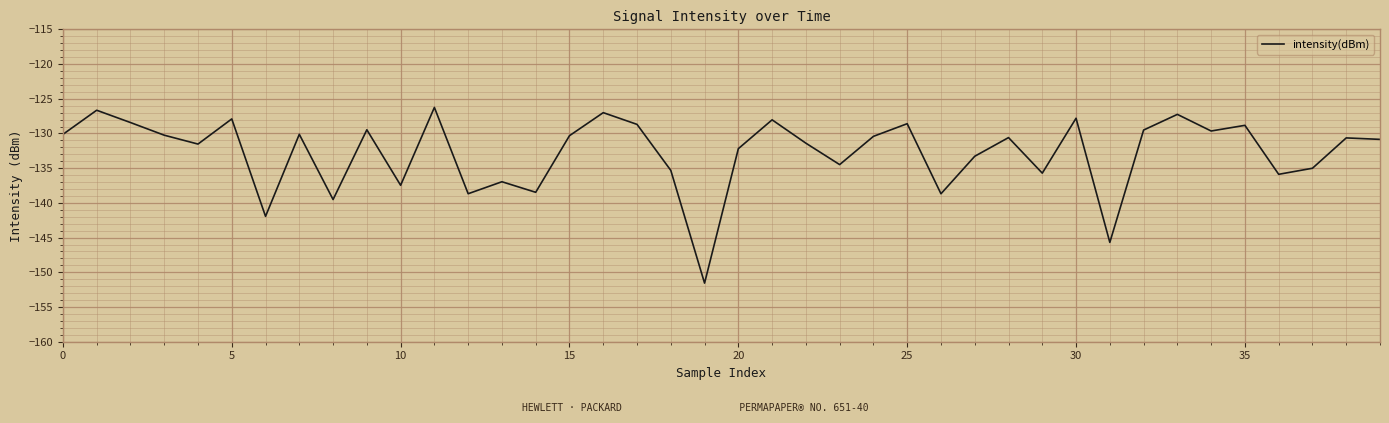

What is the minimum value shown in the chart?

-151.6